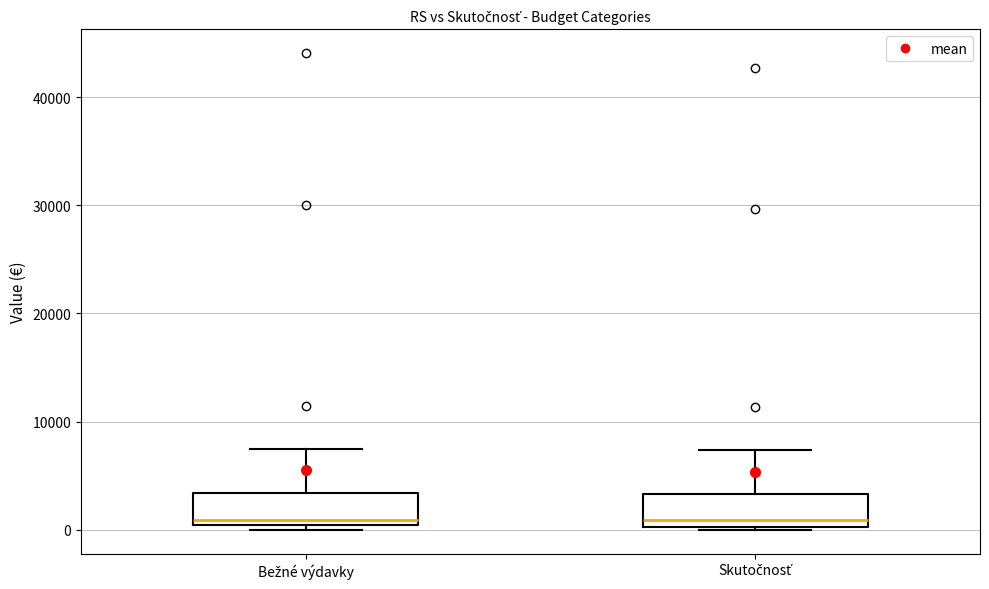

Reading left to right, read every box against the y-axis: the position of its median line, the range the box covers, and the ends of its whiskers. The values are not printed on the chart, so give them approximately, as read against the axis.

Bežné výdavky: median 1000, box 0 to 3000, whiskers 0 (just below the box's lower edge) to 7000
Skutočnosť: median 1000, box 0 to 3000, whiskers 0 to 7000